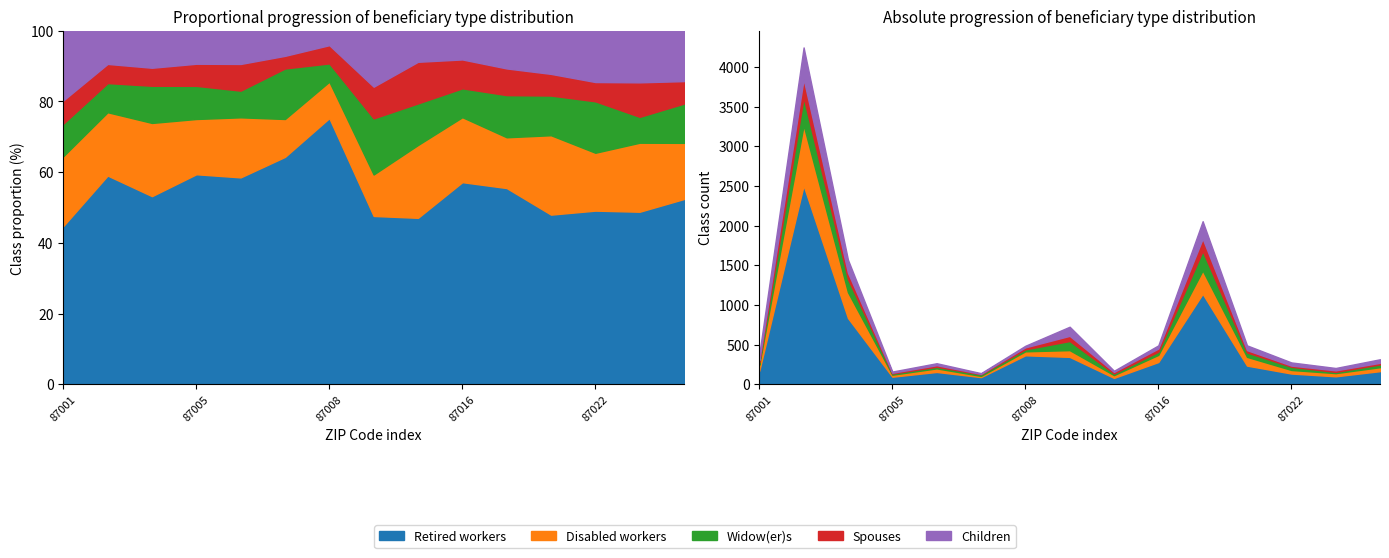

What is the maximum value for Children?

400